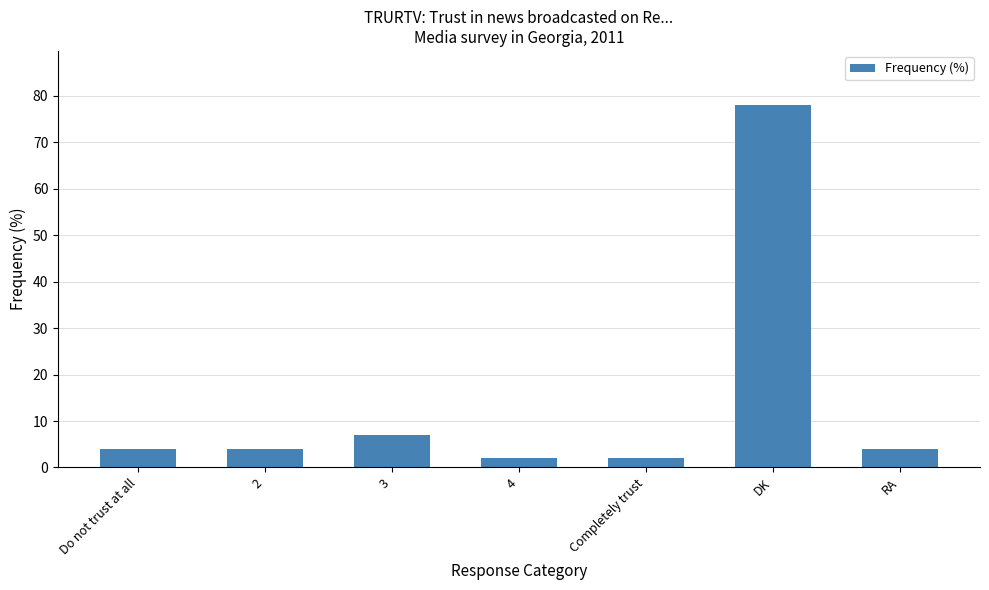

What is the label of the 2nd bar from the right?

DK